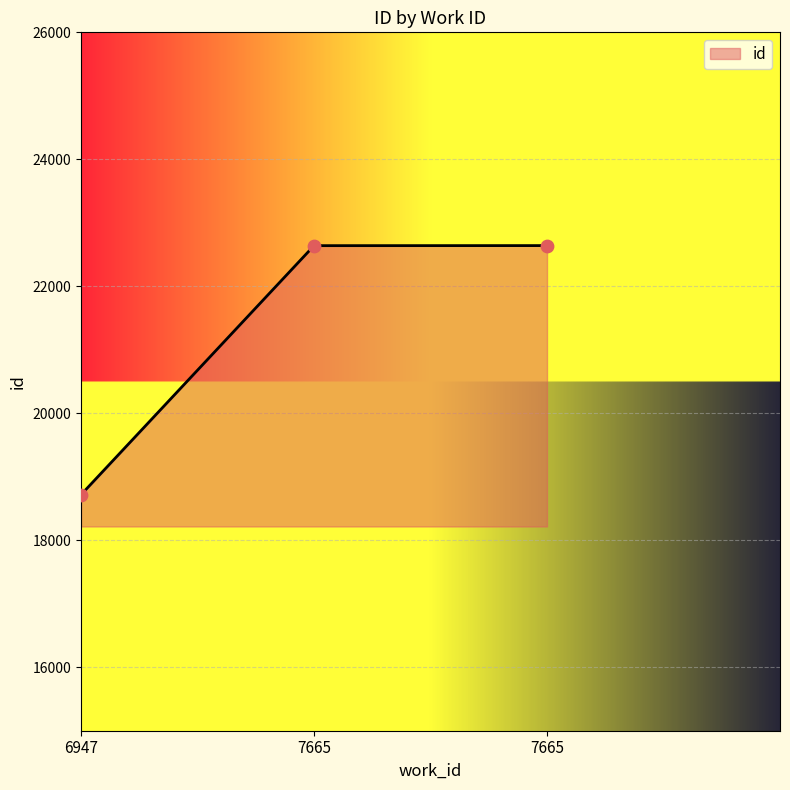

Between 7665 and 6947, which is larger?

7665